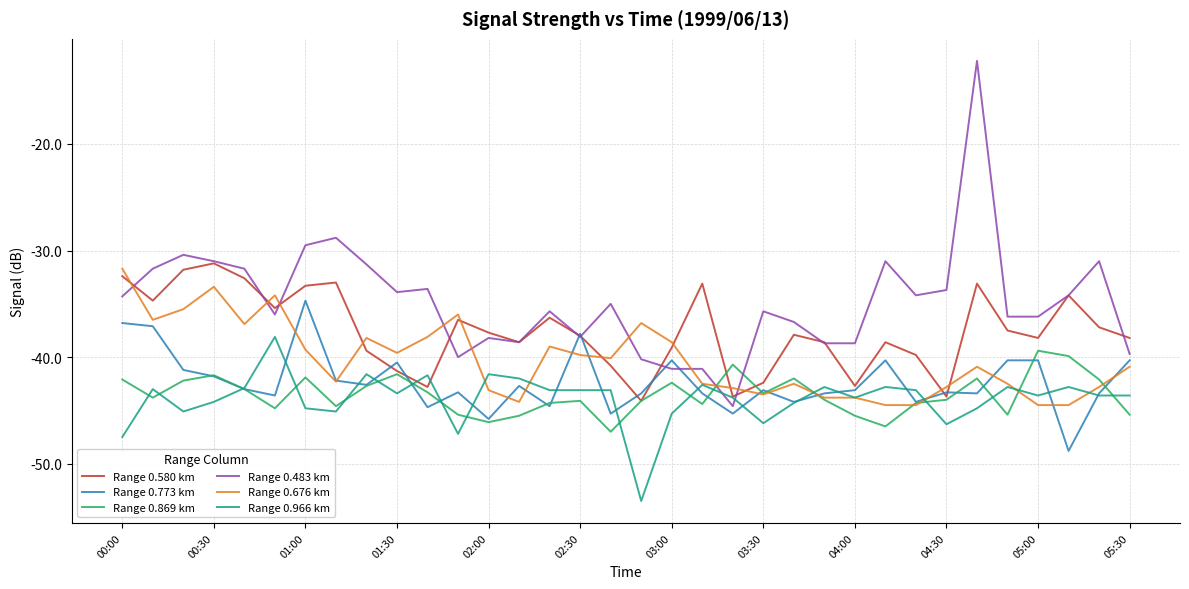

Which series has the largest range (max minus min)?

Range 0.483 km